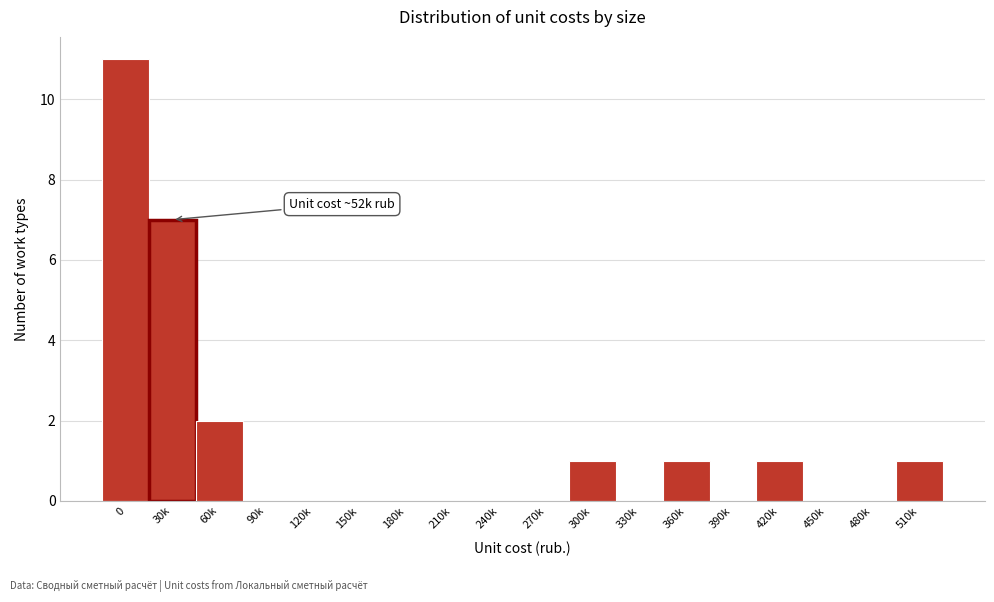

Reading left to right, transcribe all the data shown in this chart.

0=11	30k=7	60k=2	90k=0	120k=0	150k=0	180k=0	210k=0	240k=0	270k=0	300k=1	330k=0	360k=1	390k=0	420k=1	450k=0	480k=0	510k=1